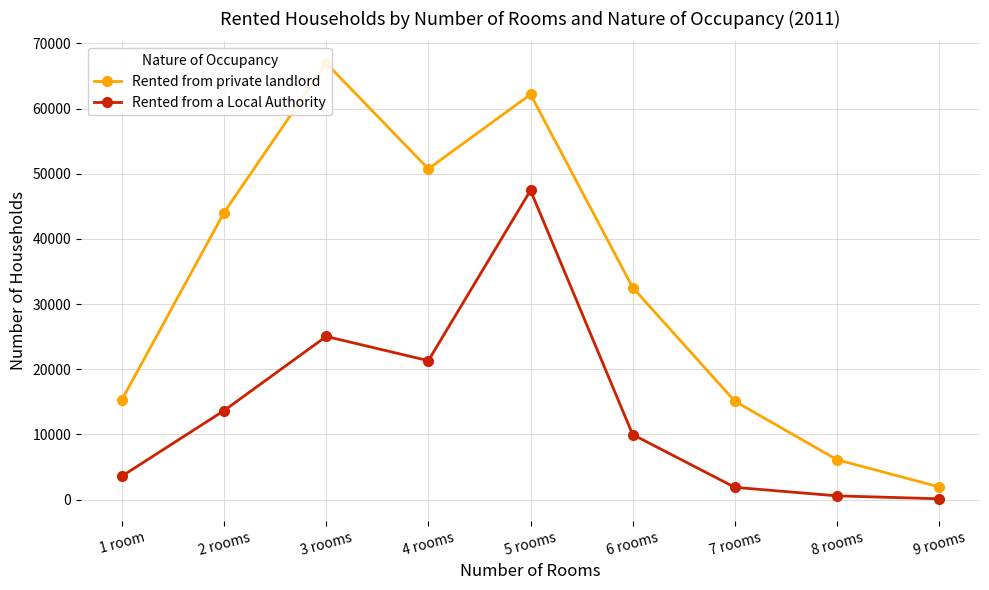

What is the sum of the Rented from private landlord values at 4 rooms and 1 room?

66075